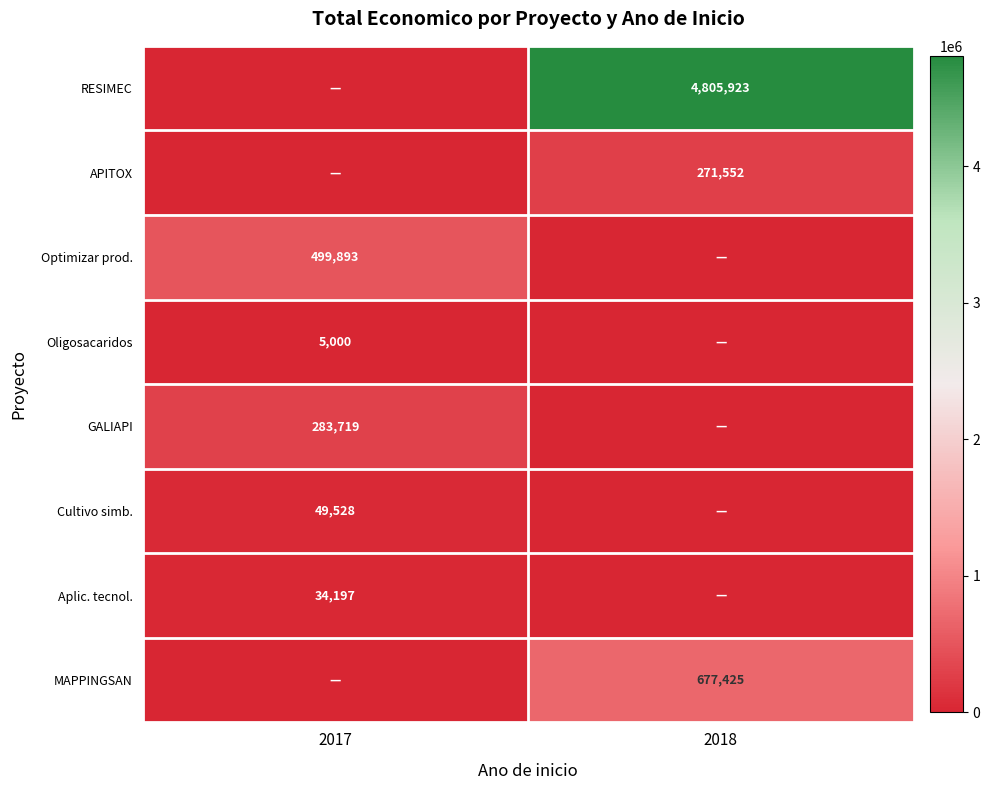

True or false: APITOX has a value of 271552 at 2018.

True